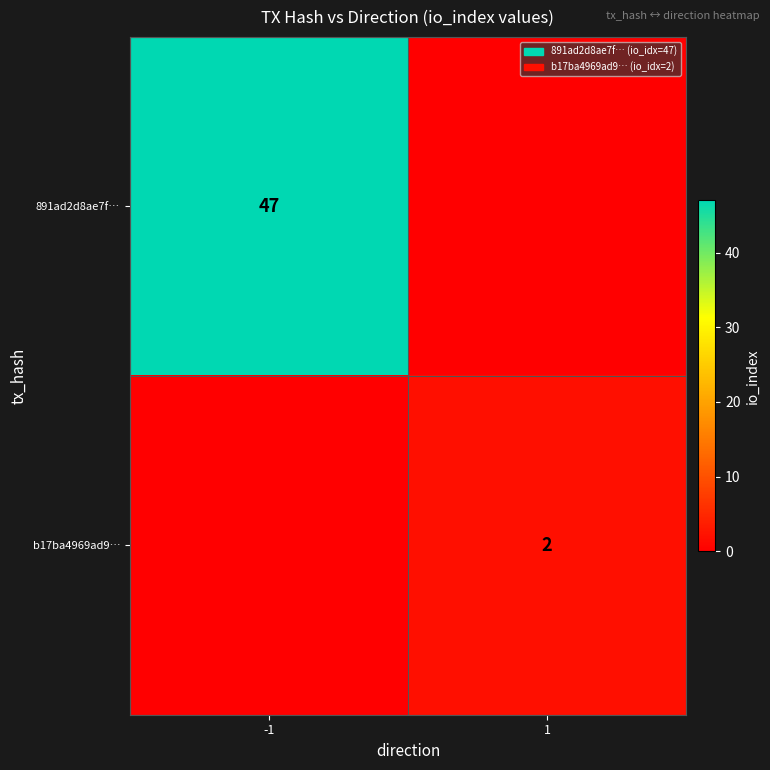

Is it true that b17ba4969ad9… equals 1 at 1?

False